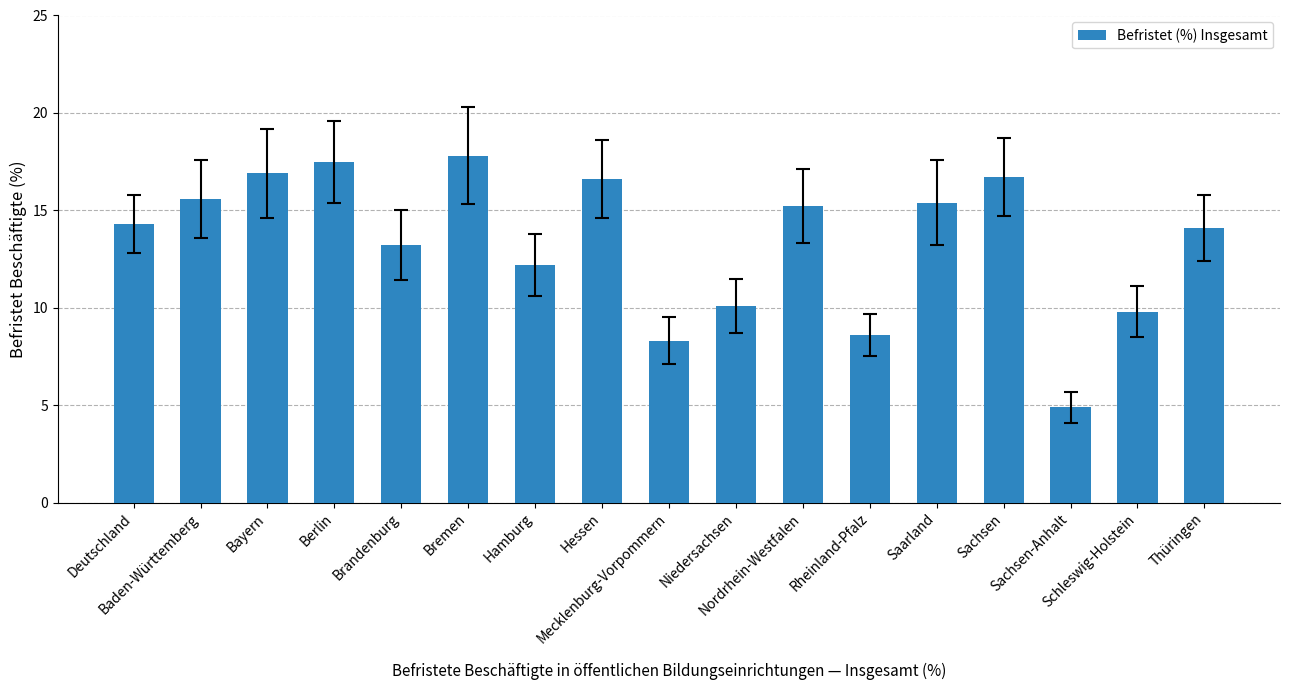

What is the value of the 8th bar from the left?

16.6